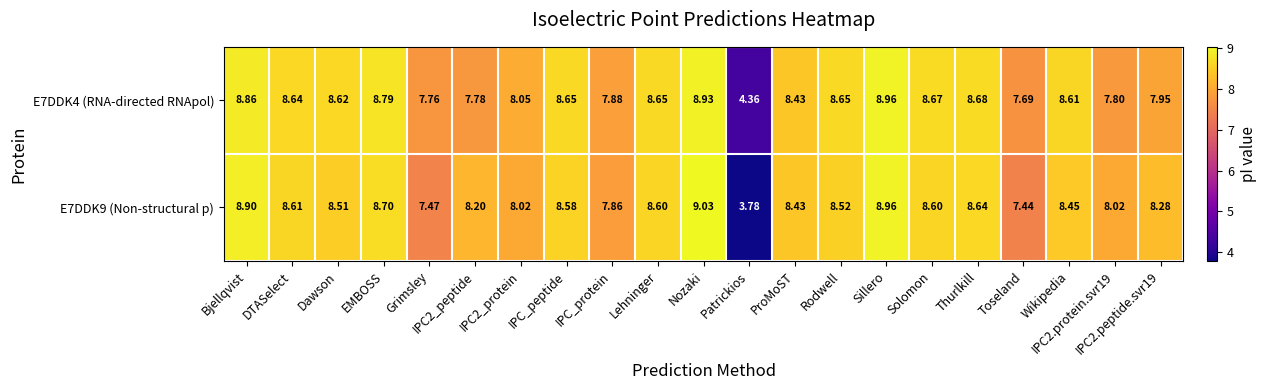

Is the value of E7DDK9 (Non-structural p) at Lehninger greater than the value of E7DDK4 (RNA-directed RNApol) at IPC2.peptide.svr19?

Yes